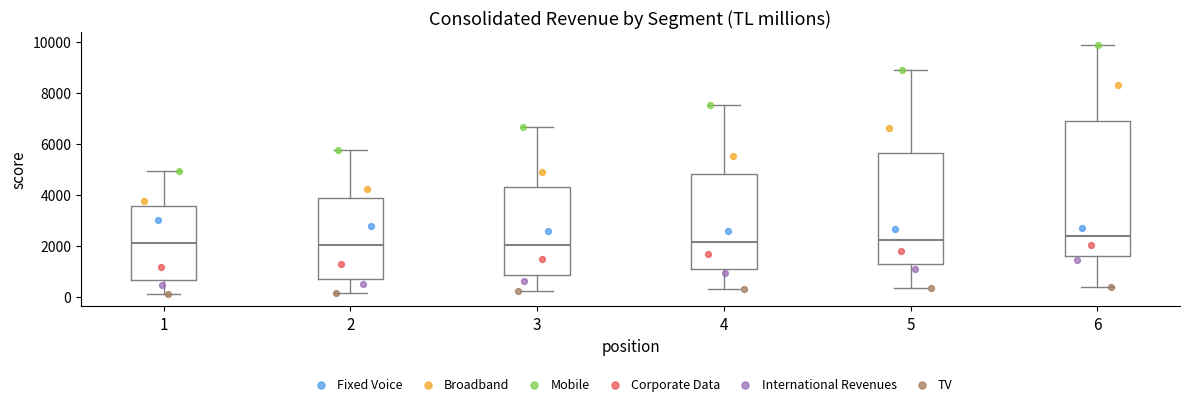

Where does the upper whisker of the box at x = 1 end on the y-axis? The values are not printed on the chart, so give them approximately, as read against the axis.

5000